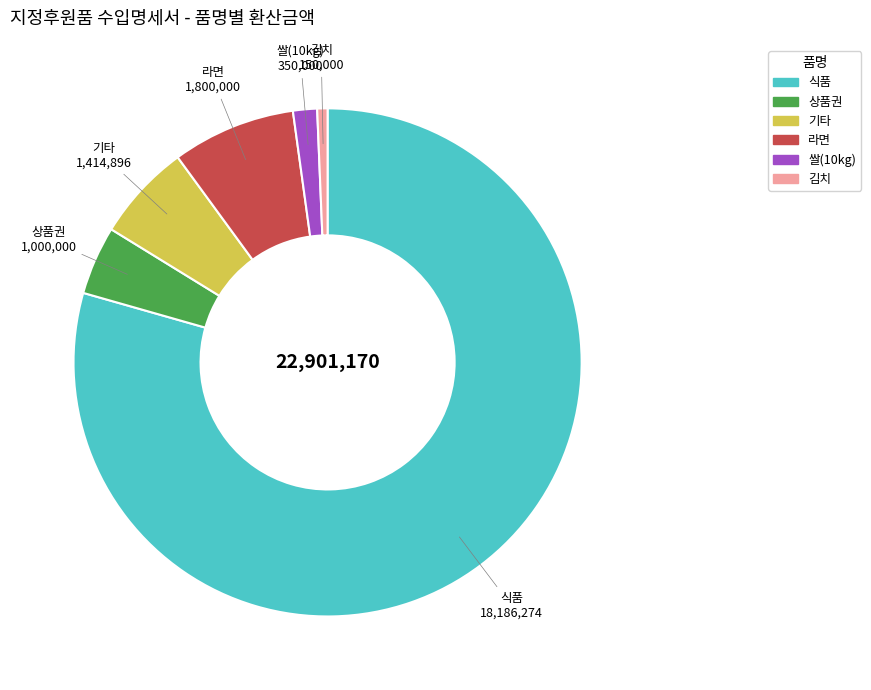

True or false: 쌀(10kg) accounts for 2% of the total.

True